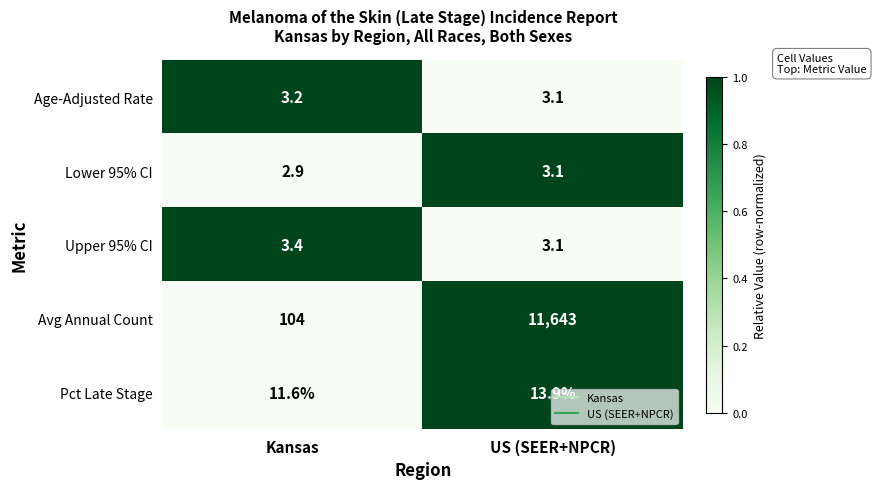

Between Kansas and US (SEER+NPCR), which series saw the biggest shift?

Avg Annual Count